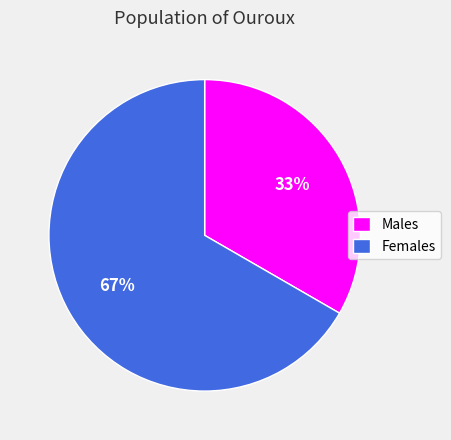

To the nearest percent, what is the combined percentage of Males and Females?

100%